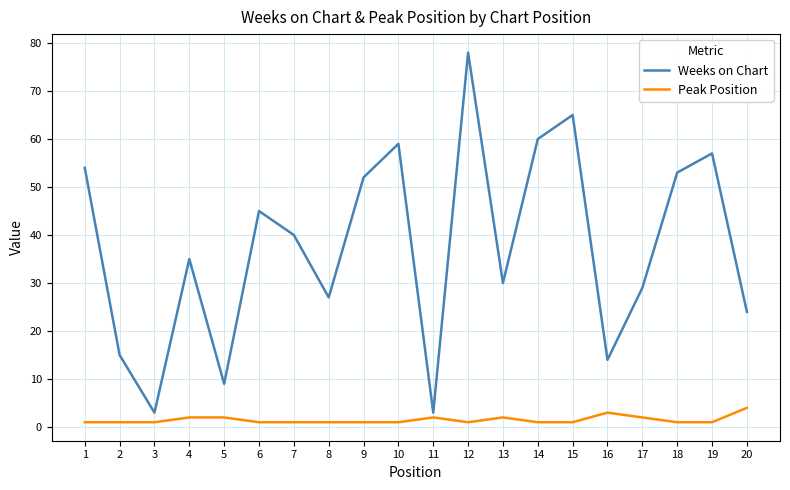

Which series has the largest total across all categories?

Weeks on Chart